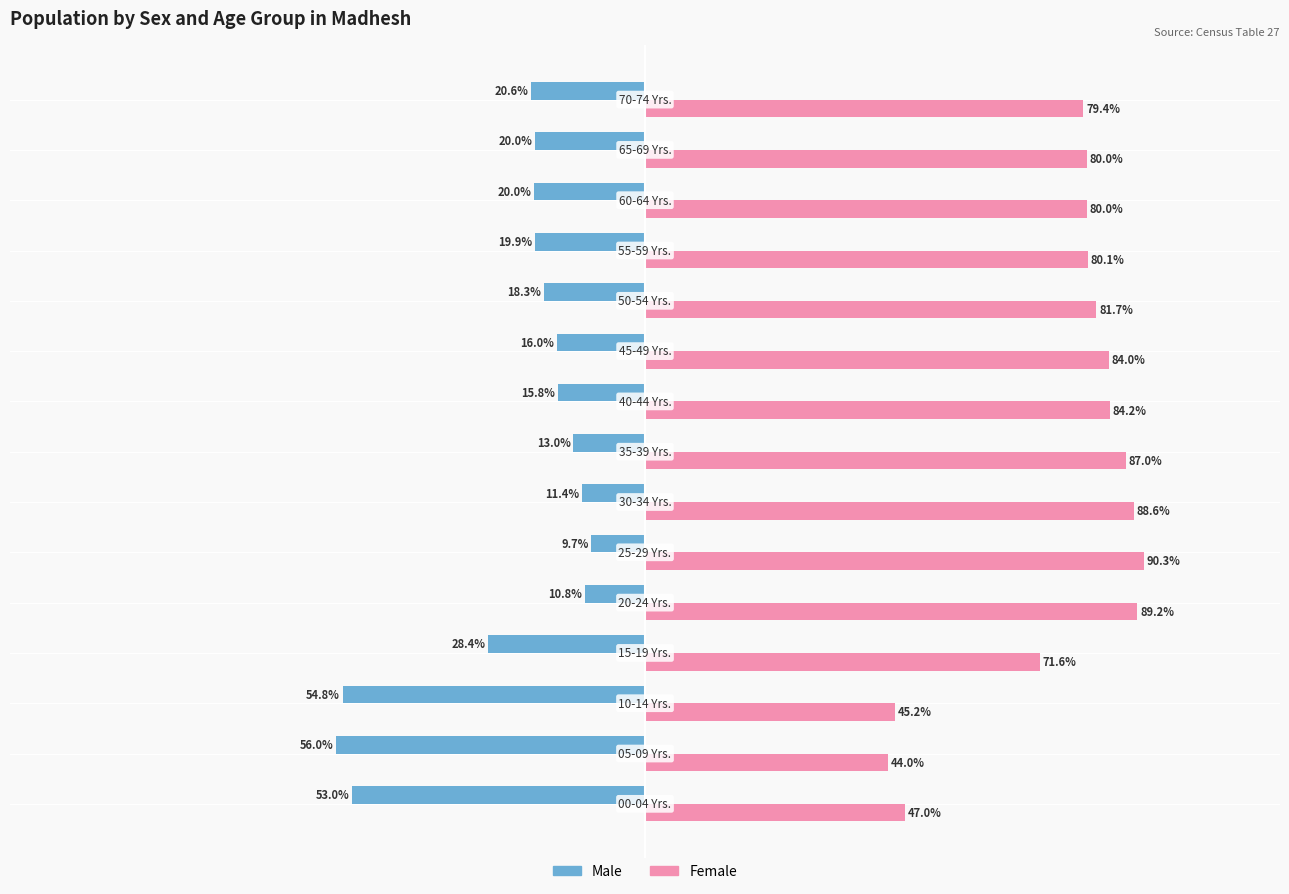

List the series in order of their peak value, lowest first.

Male, Female